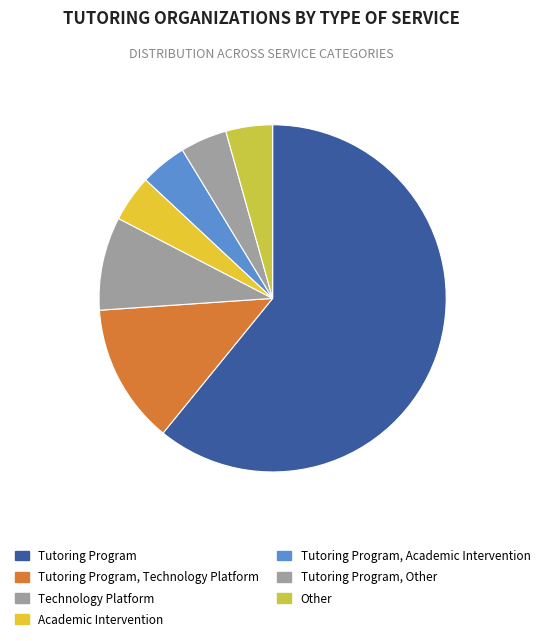

How many slices are in this pie chart?

7